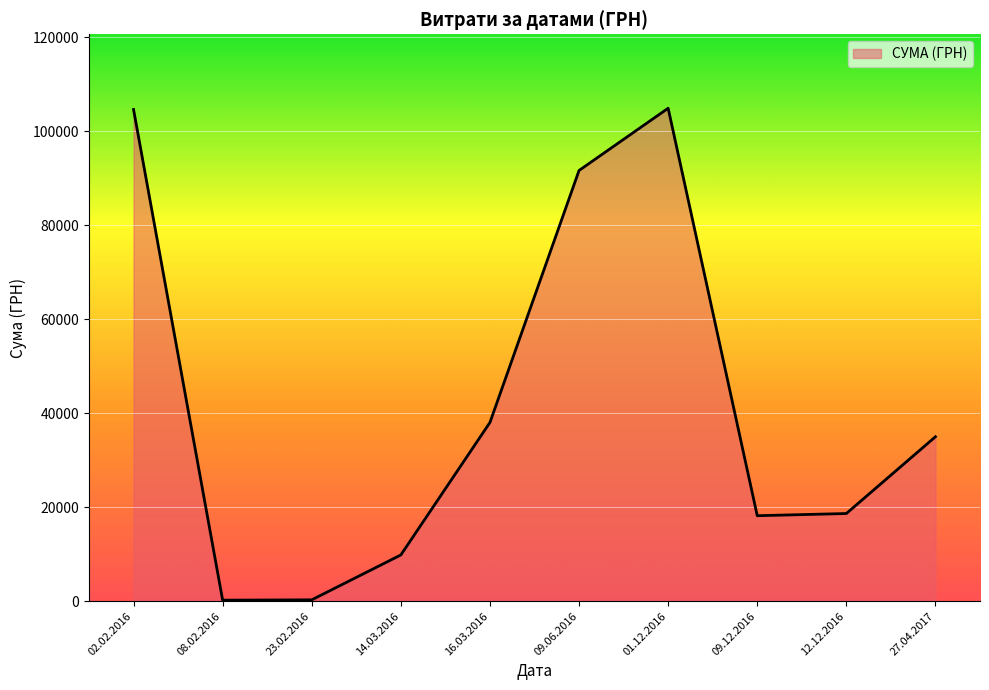

Is it true that the value at 01.12.2016 is 104899.0?

True